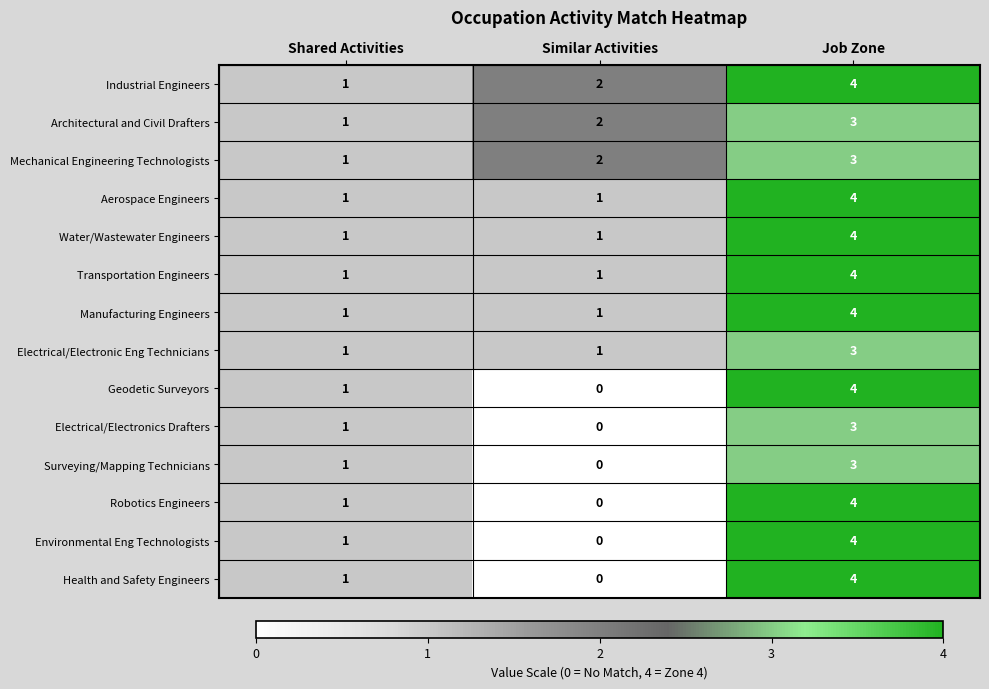

What is the sum of all Transportation Engineers values?

6